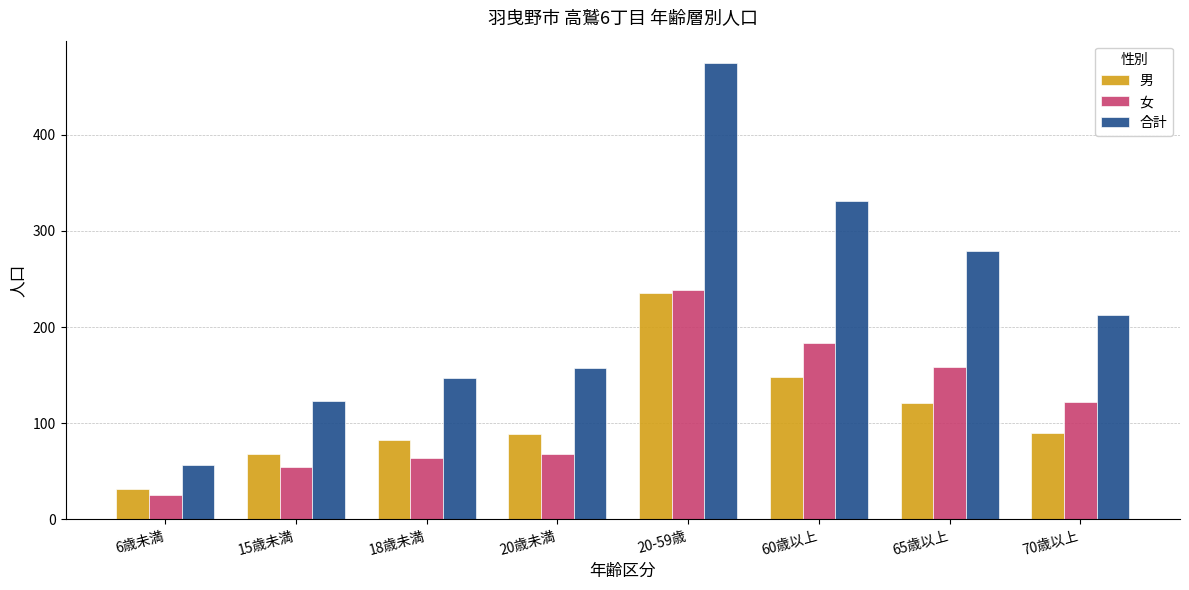

Which series has the largest total across all categories?

合計